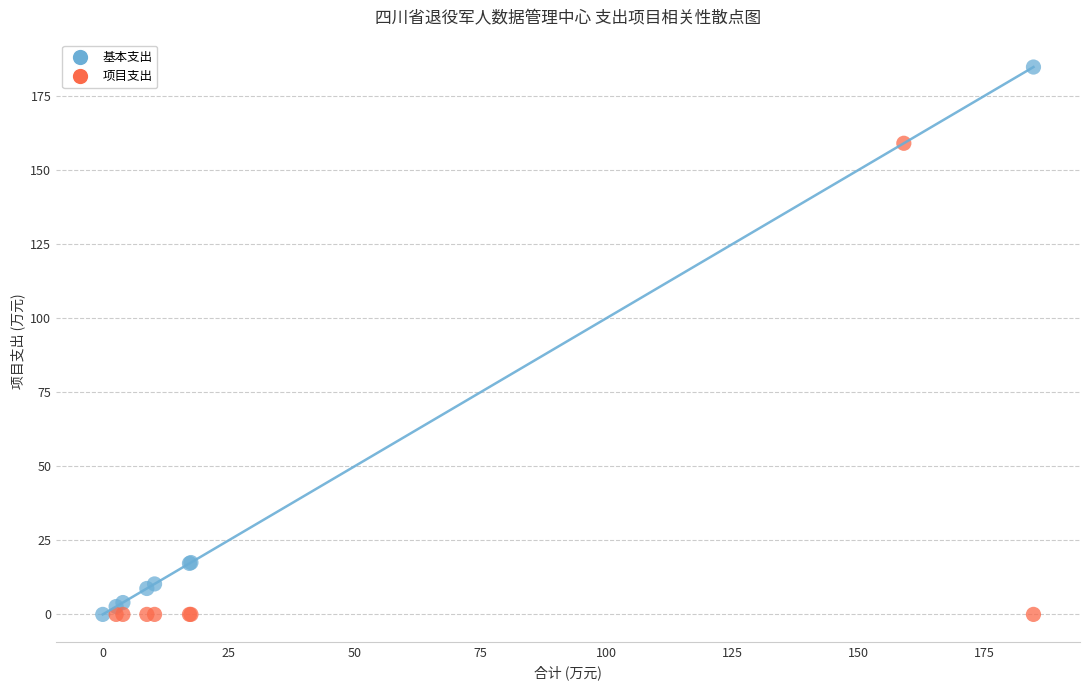

Which series has the largest Y range (max minus min)?

基本支出